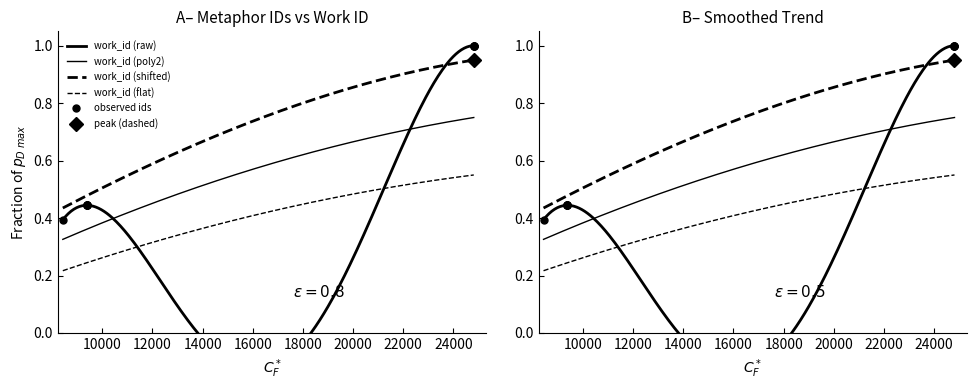

Count the values in the range 0 to 1.

10